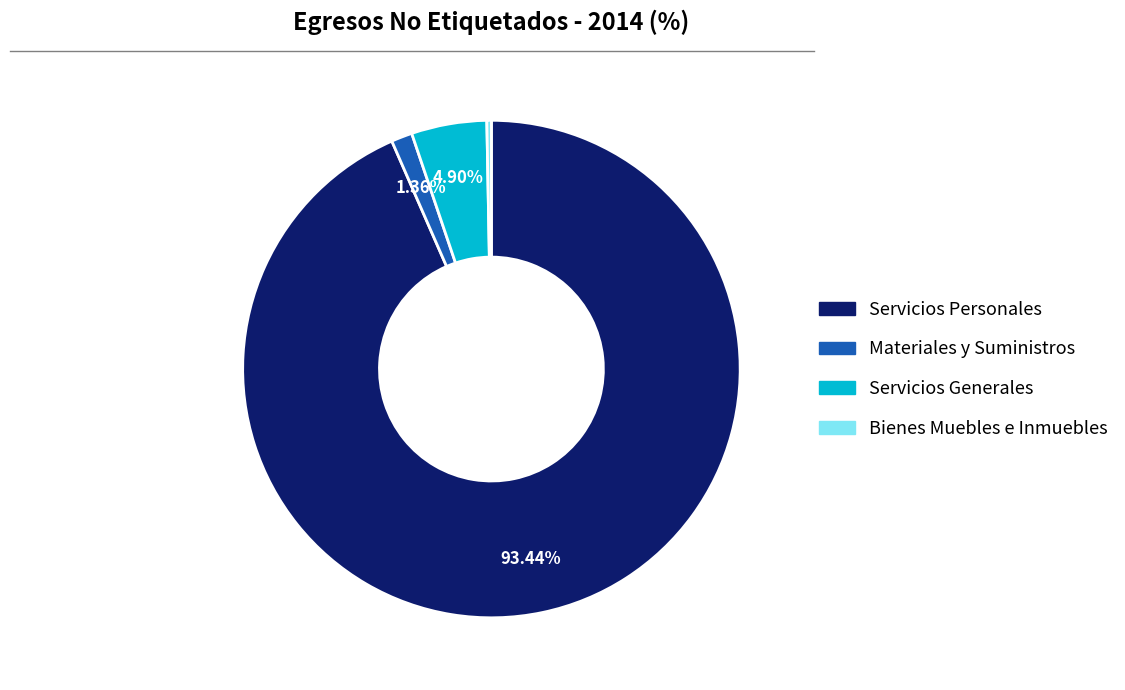

Does Servicios Personales account for over 50% of the chart?

Yes